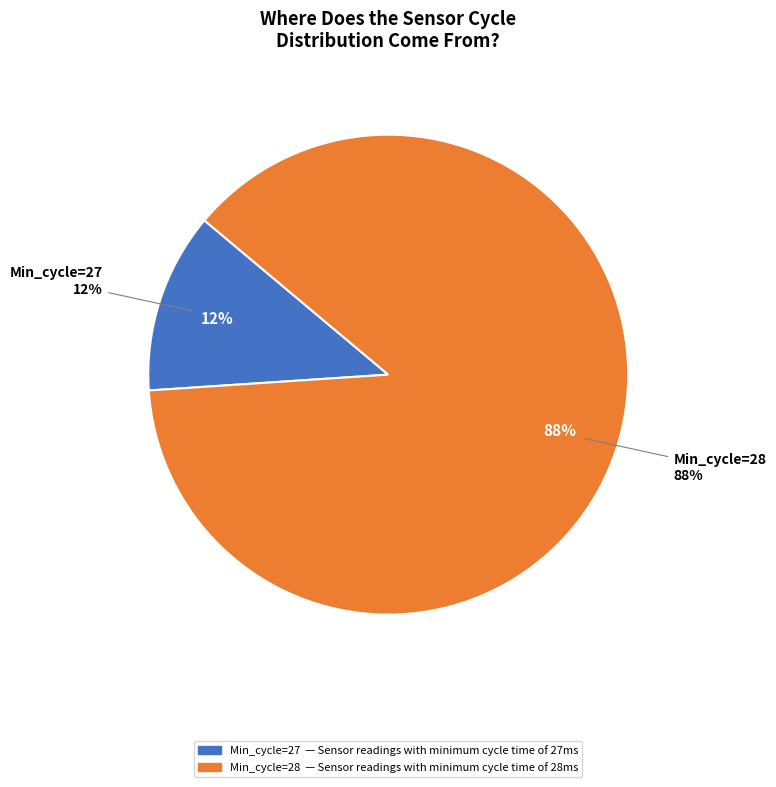

To the nearest percent, what is the average slice percentage?

50%